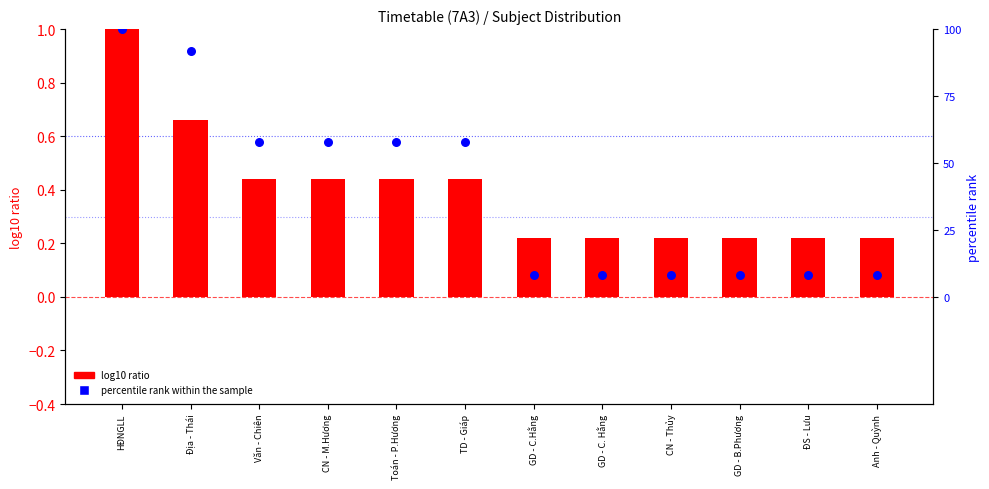

Which series contains the highest Y value?

log10 ratio